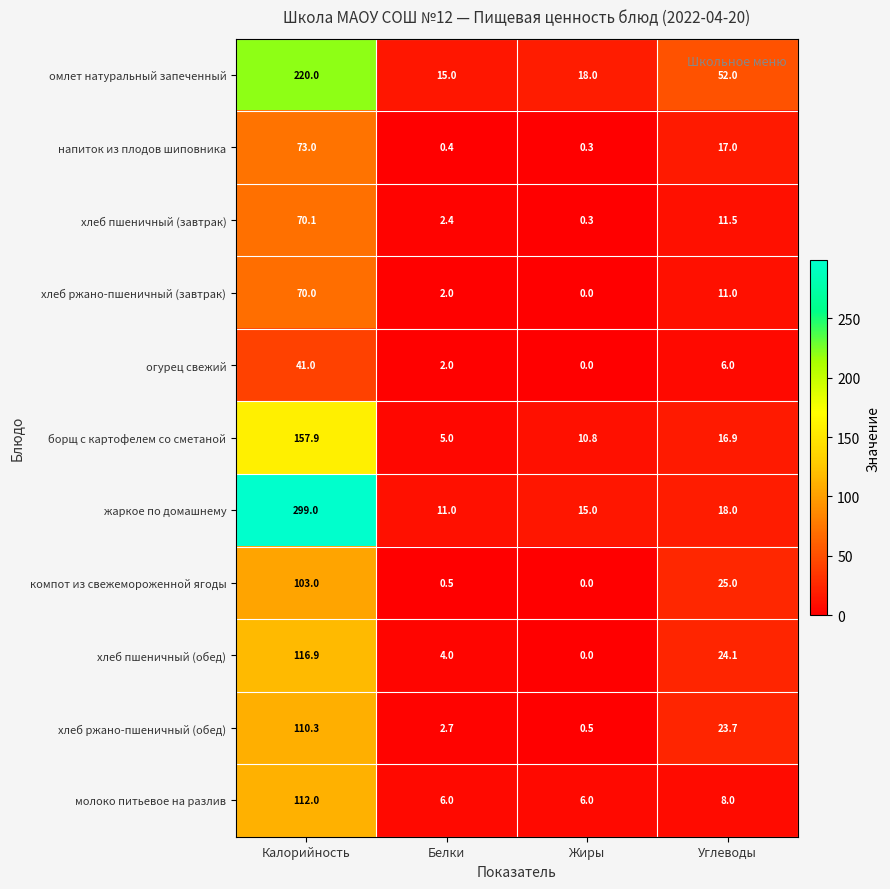

What is the sum of the напиток из плодов шиповника values at Углеводы and Белки?

17.4